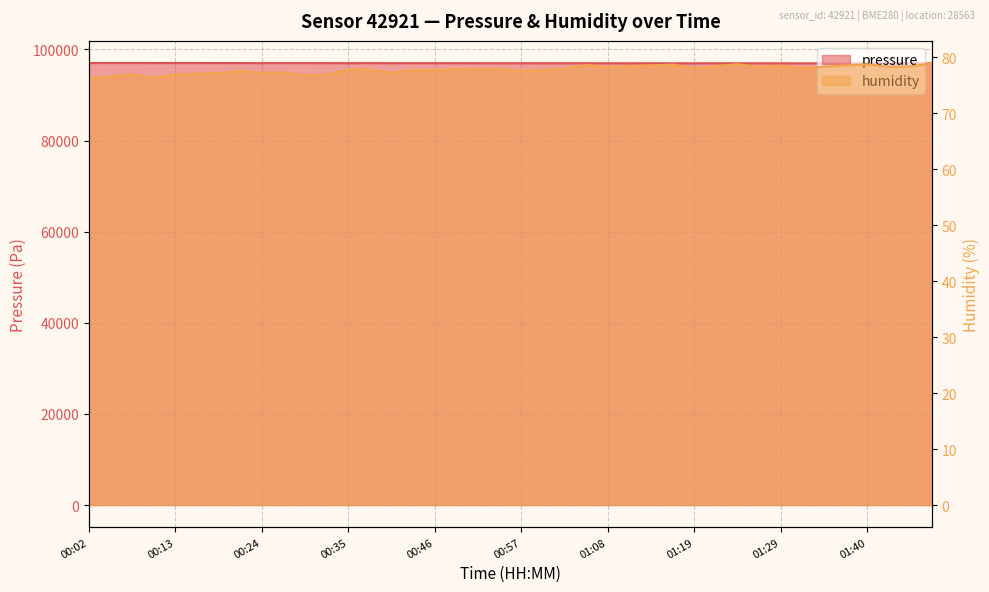

List the series in order of their peak value, highest first.

pressure, humidity